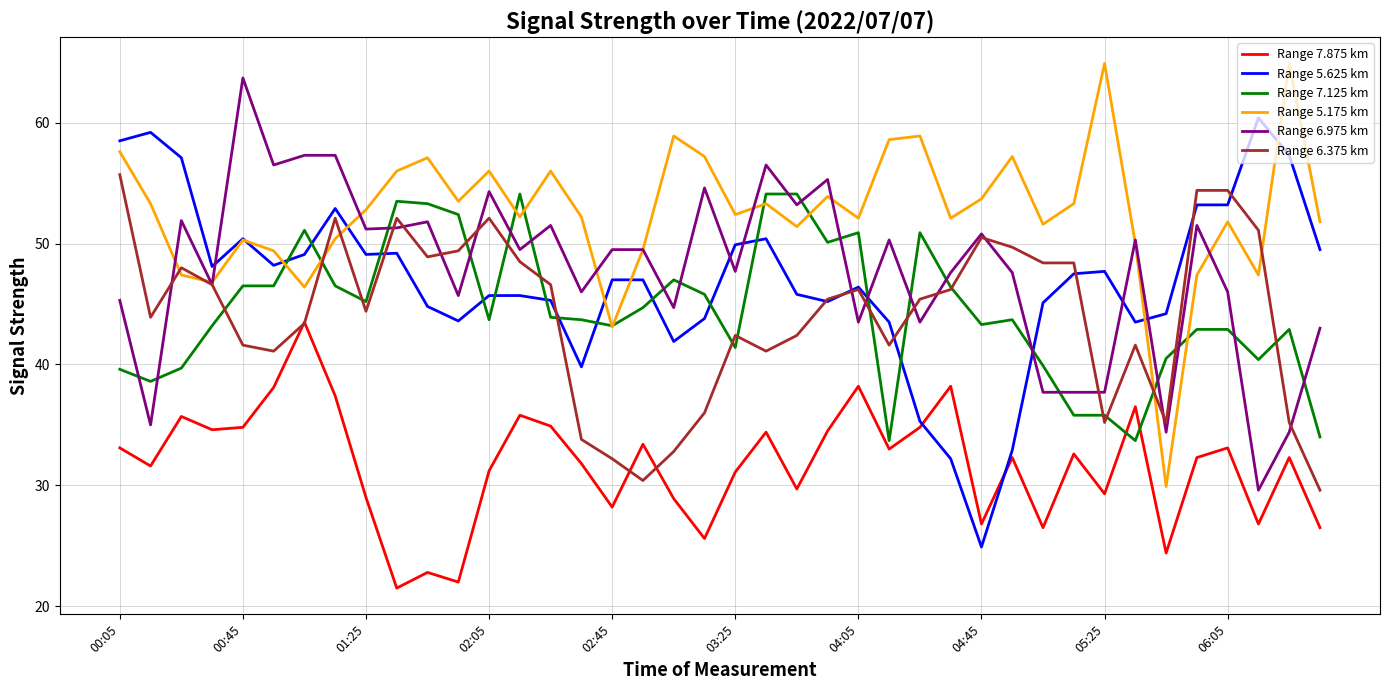

What is the minimum value shown in the chart?

21.5